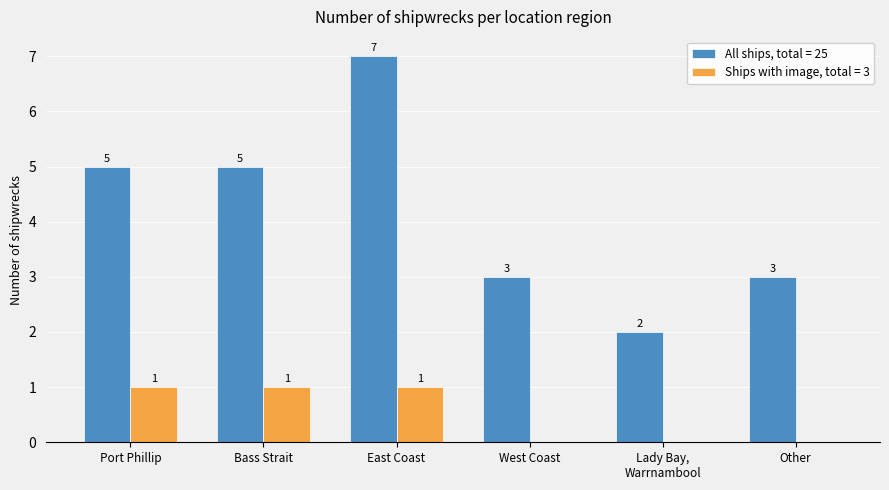

Is it true that Ships with image, total = 3 equals 1 at Port Phillip?

True